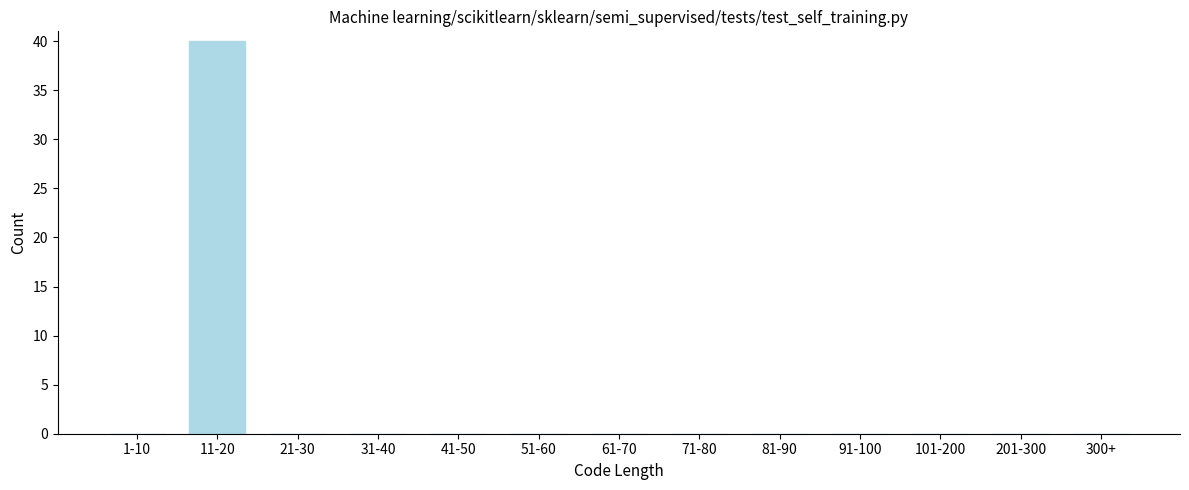

Reading left to right, extract all data points from this chart.

1-10=0	11-20=40	21-30=0	31-40=0	41-50=0	51-60=0	61-70=0	71-80=0	81-90=0	91-100=0	101-200=0	201-300=0	300+=0